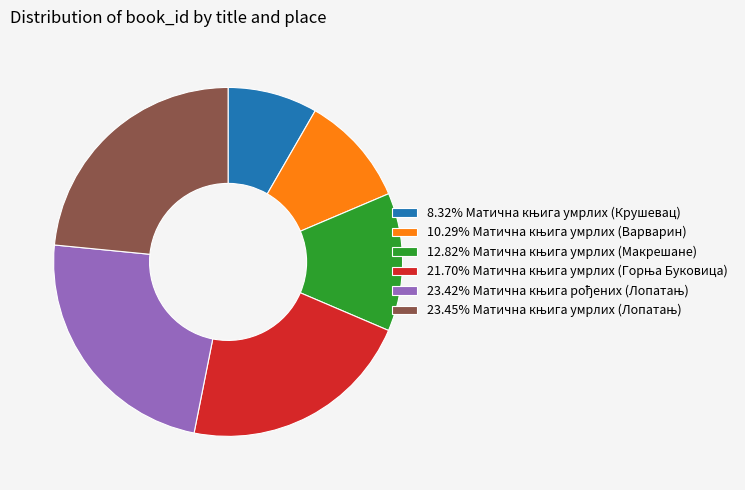

Does any single category account for the majority?

No